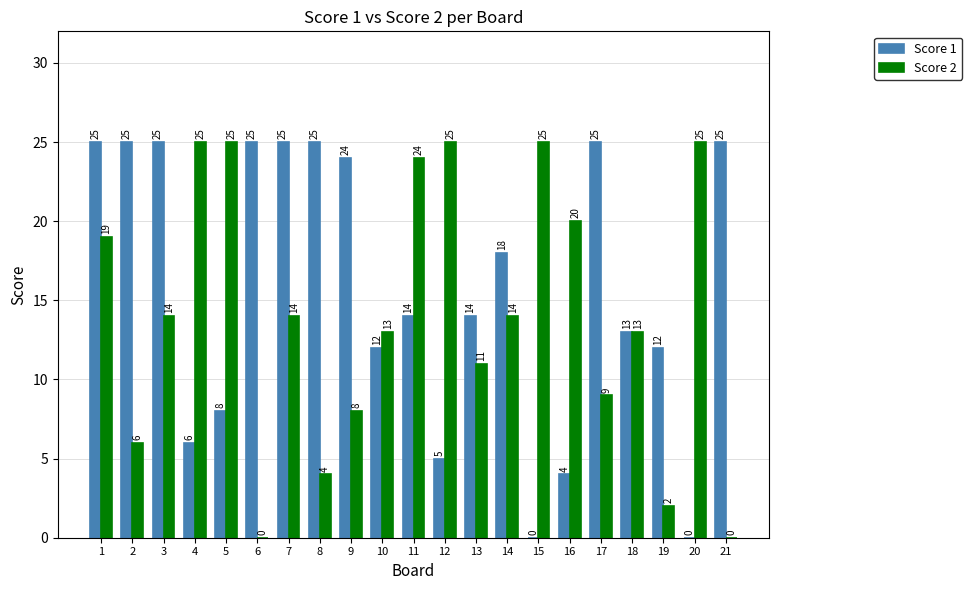

How many series are shown in this chart?

2